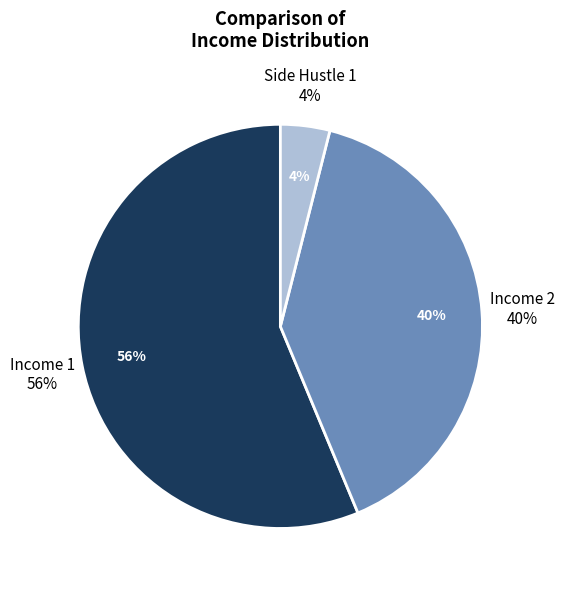

Which slice represents more than half of the pie?

Income 1